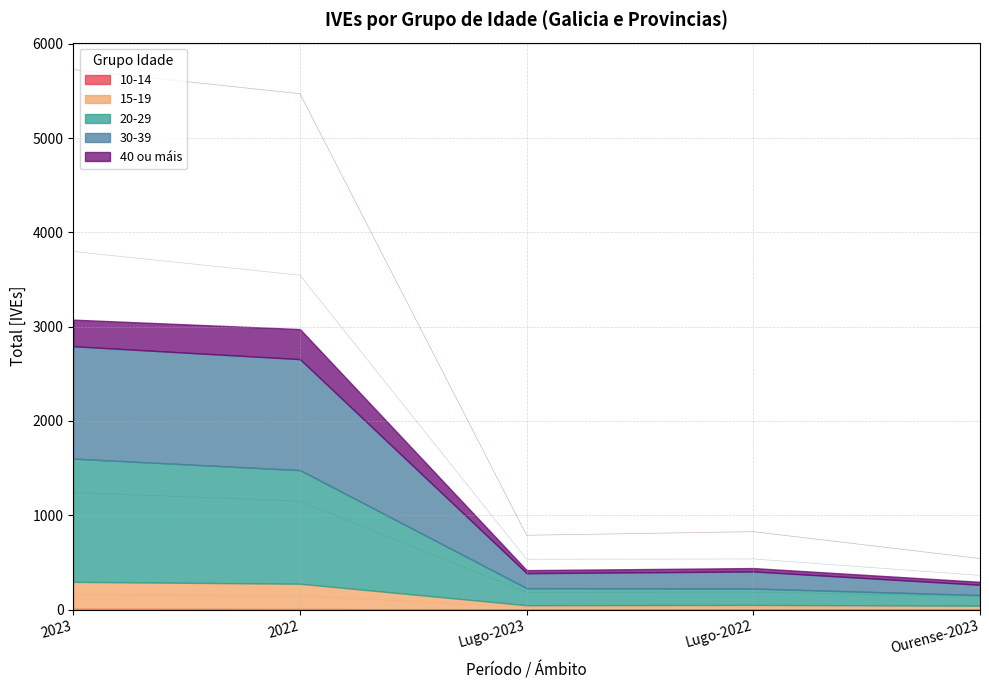

What is the label of the 4th point from the left?

Lugo-2022